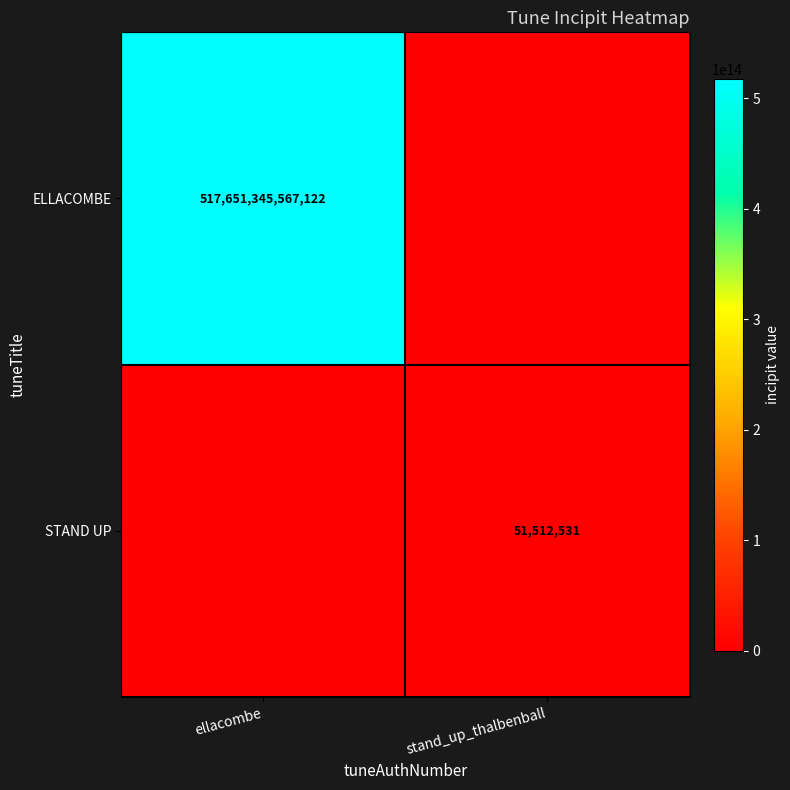

What is the maximum value shown in the chart?

517651345567122